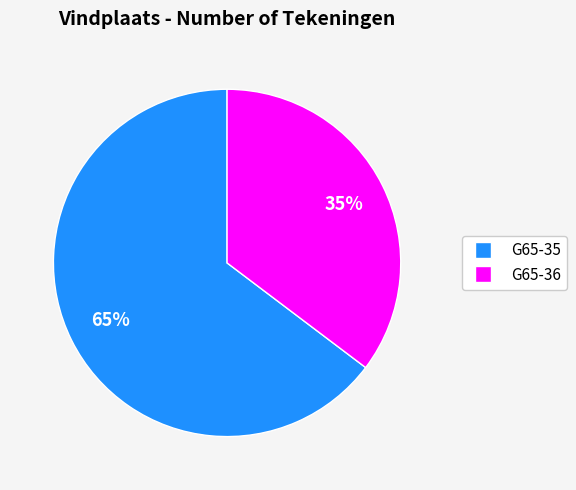

Which has a higher value, G65-35 or G65-36?

G65-35